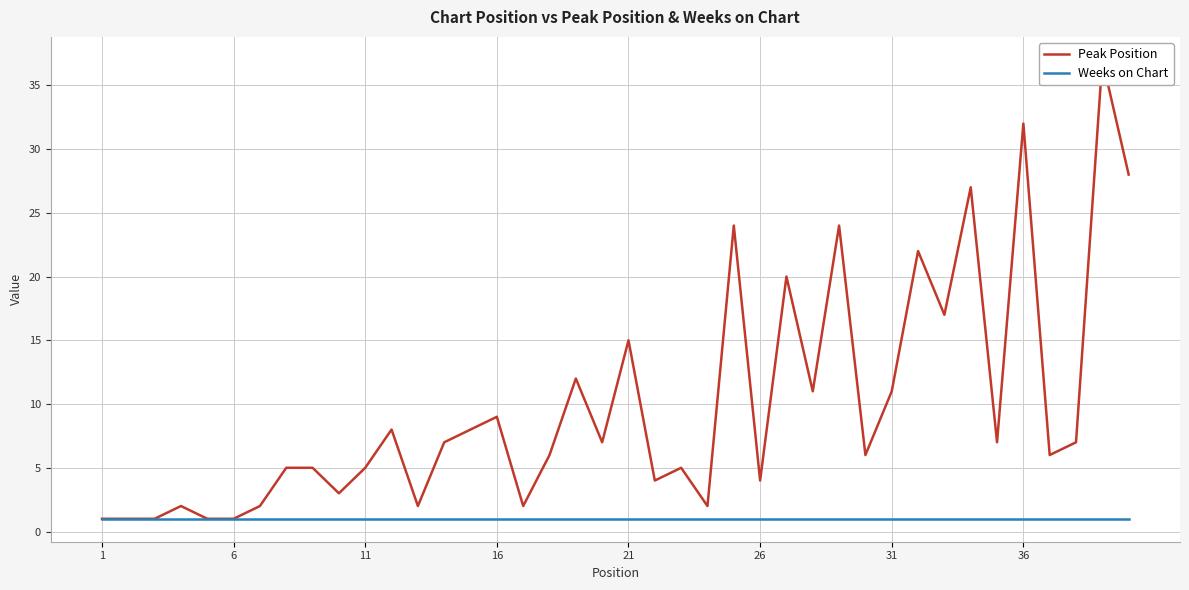

Which category has the lowest value in the Weeks on Chart series?

1